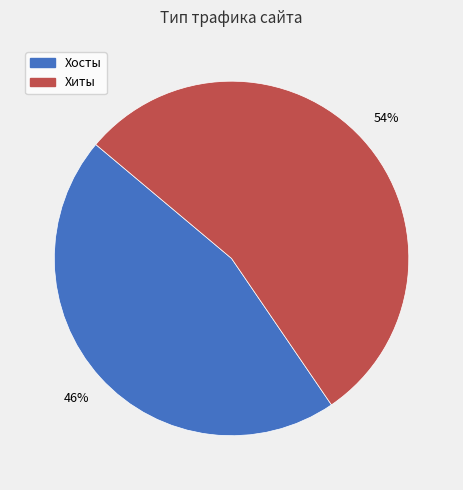

Which slice is the smallest?

Хосты